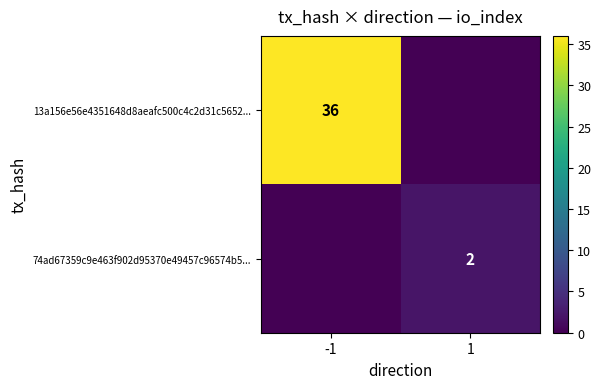

True or false: 13a156e56e4351648d8aeafc500c4c2d31c5652... has a value of 36 at -1.

True